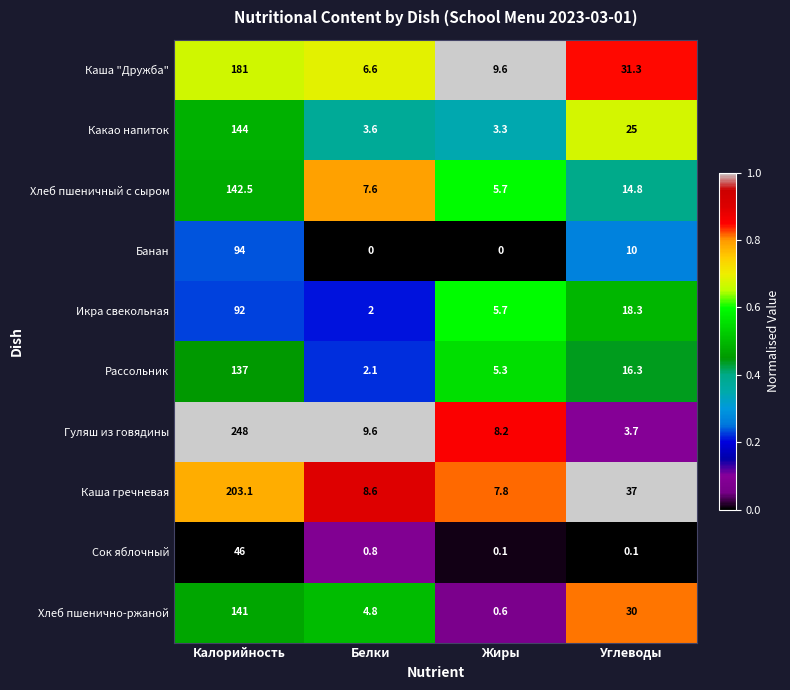

Rank the series at Белки from lowest to highest value.

Банан, Сок яблочный, Икра свекольная, Рассольник, Какао напиток, Хлеб пшенично-ржаной, Каша "Дружба", Хлеб пшеничный с сыром, Каша гречневая, Гуляш из говядины